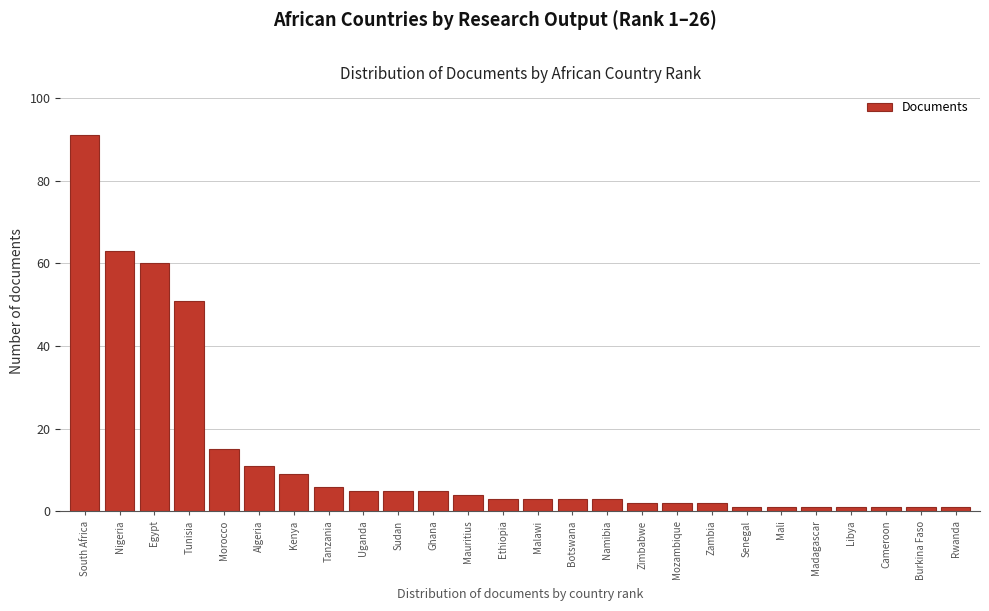

Reading left to right, transcribe all the data shown in this chart.

91	63	60	51	15	11	9	6	5	5	5	4	3	3	3	3	2	2	2	1	1	1	1	1	1	1